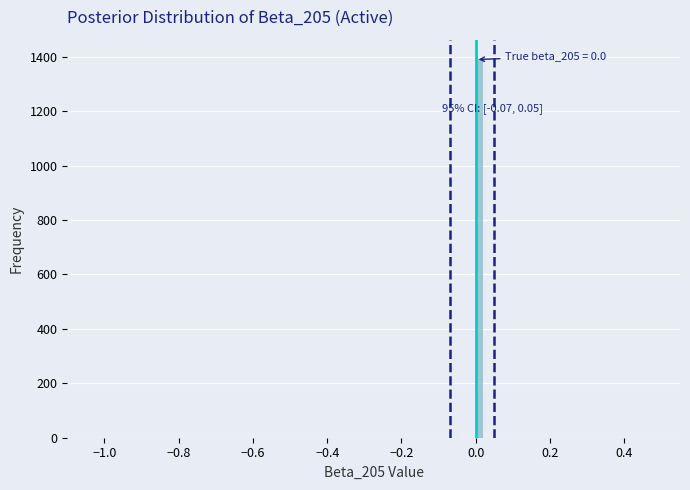

Around what value on the x-axis is the tallest bar? Give the approximate position of its centre, as read against the axis.

0.02